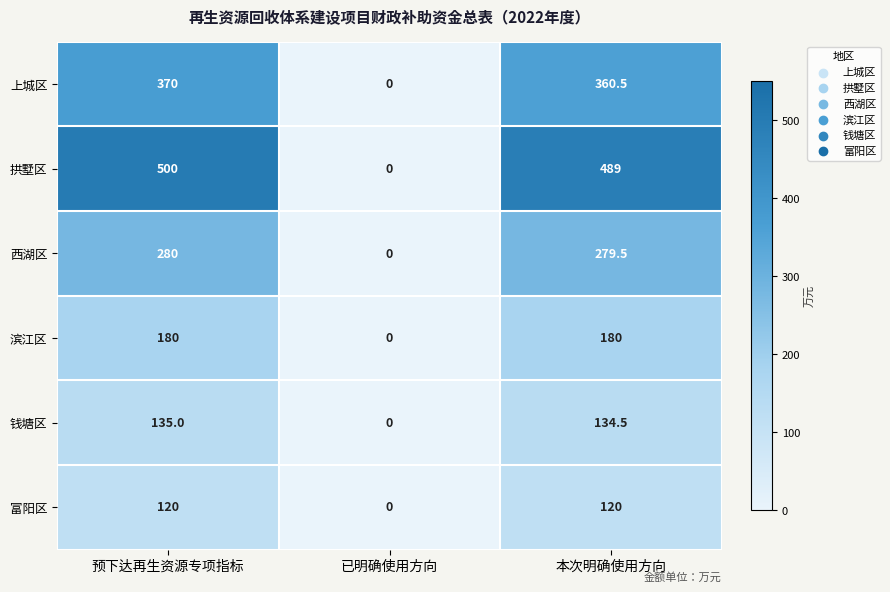

Which series has the widest spread of values?

拱墅区